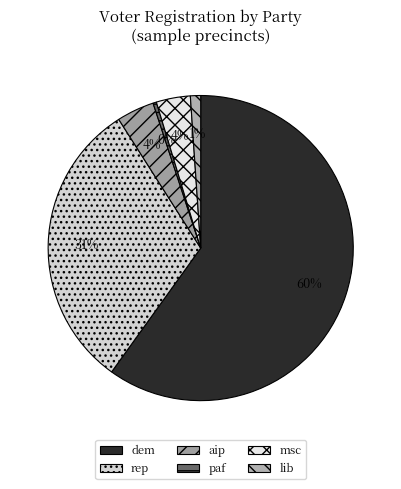

Is it true that paf is 11% of the pie?

False